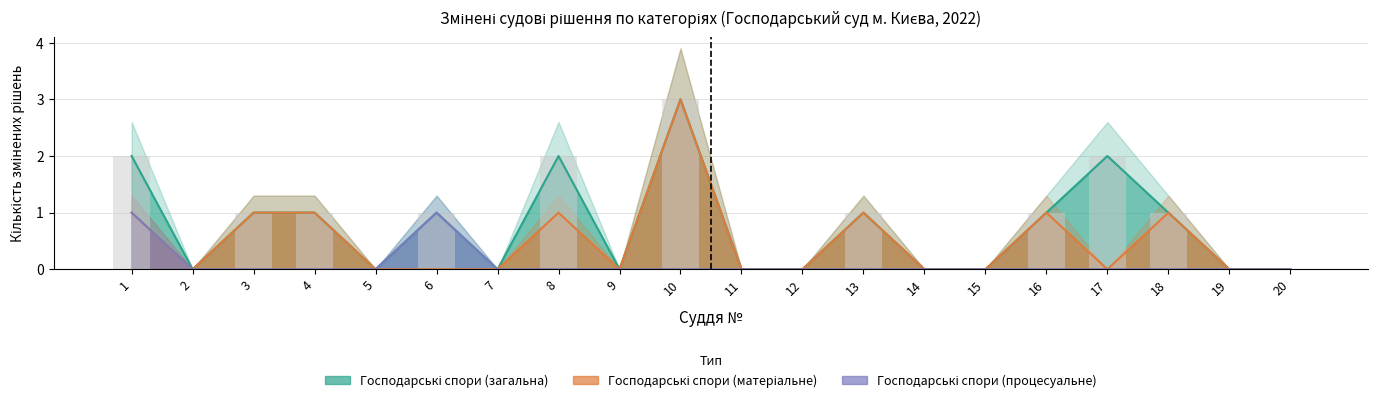

Which series has the largest total across all categories?

Господарські спори (загальна)